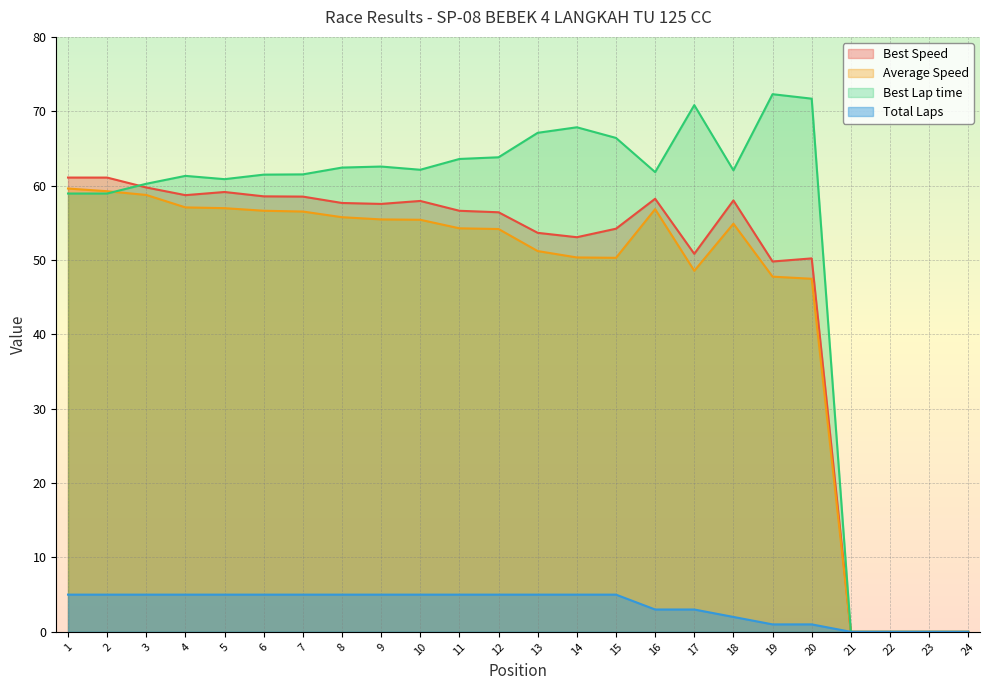

Which label corresponds to the largest value in the chart?

19